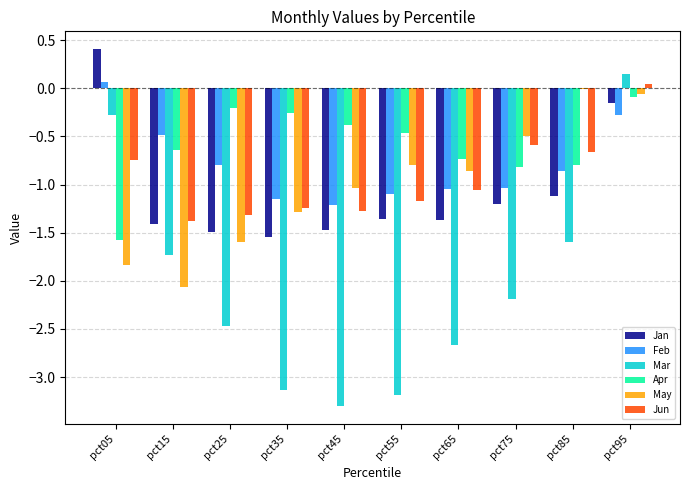

What is the sum of the Jun values at pct25 and pct85?

-2.0